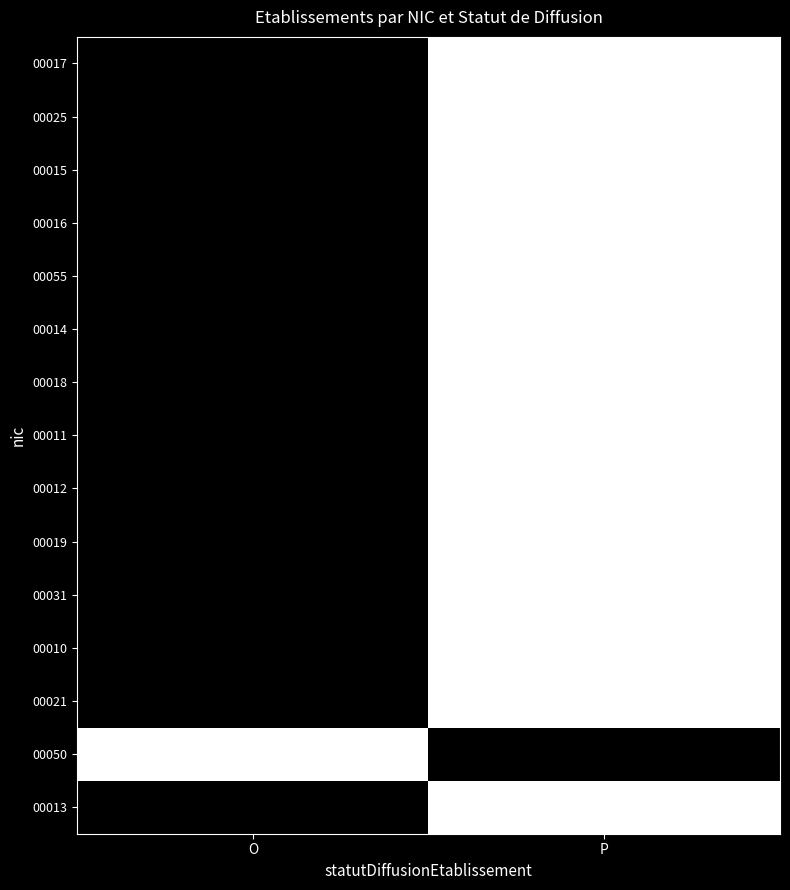

The value of 00025 at O is 1. True or false?

True